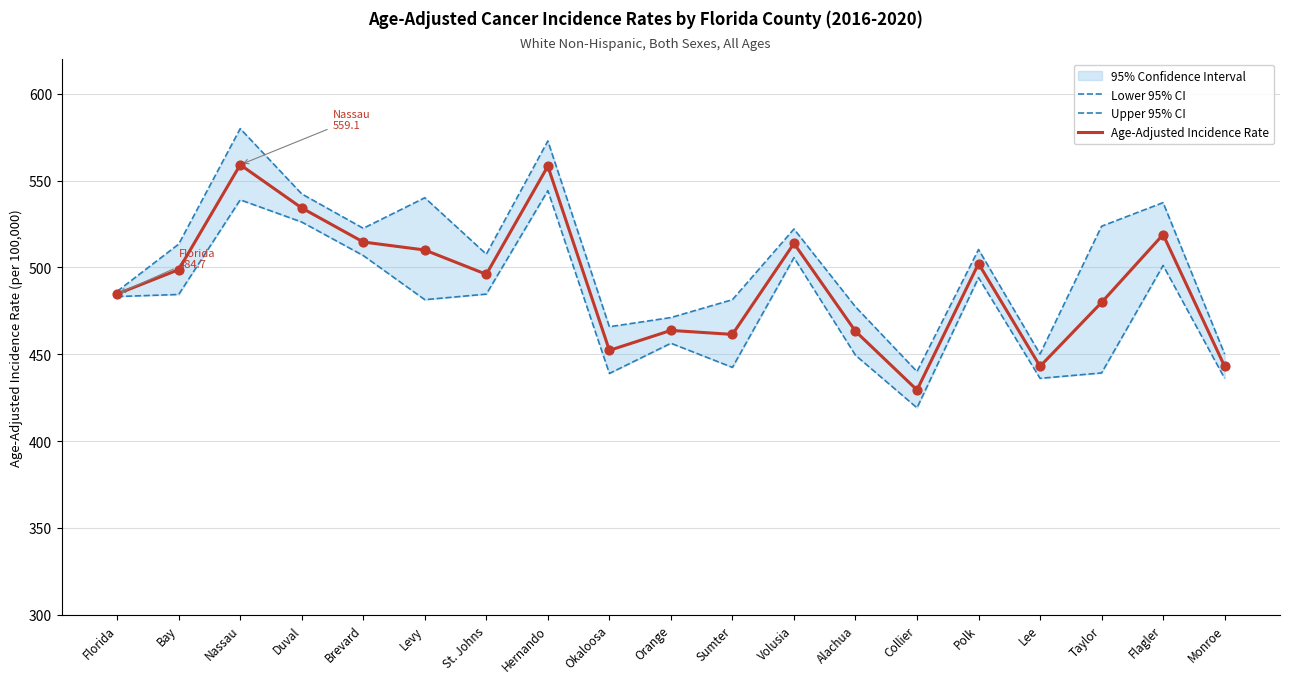

Which series reaches the minimum Y coordinate?

Lower 95% CI